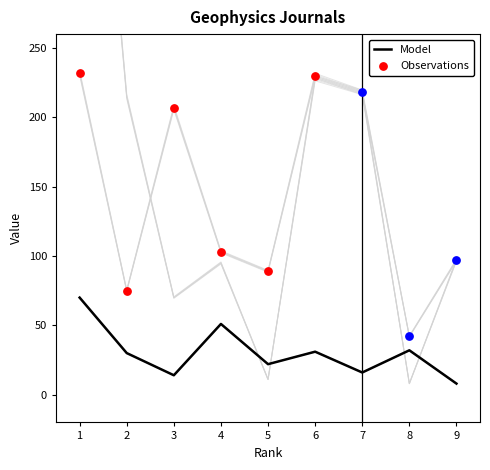

At how many categories does at least one series exceed 164?

5